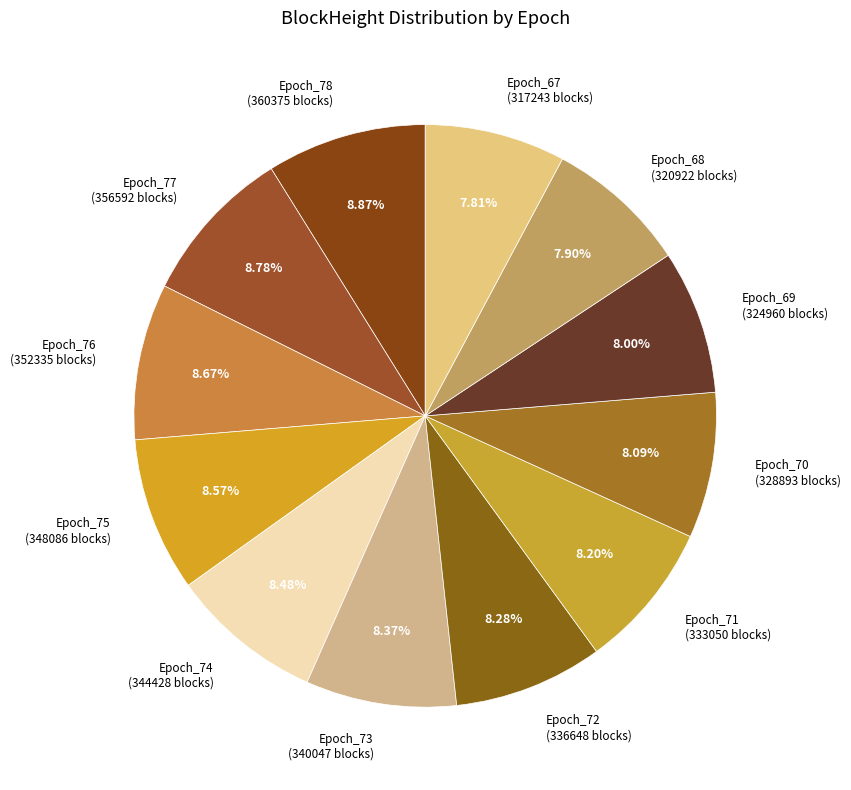

Does Epoch_75 represent more than half of the total?

No